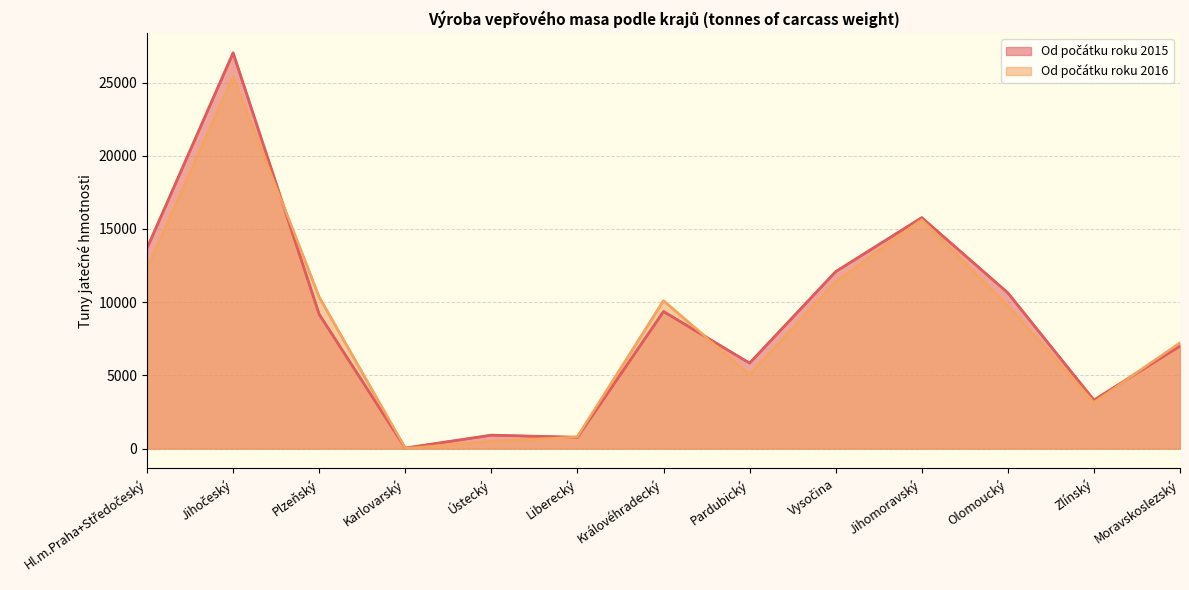

The Od počátku roku 2016 series shows 7574 at Pardubický. True or false?

False